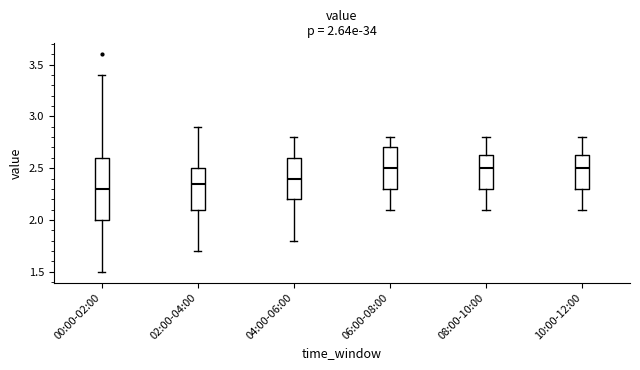

Comparing the boxes themselves (not the whiskers), which one is the tallest?

00:00-02:00